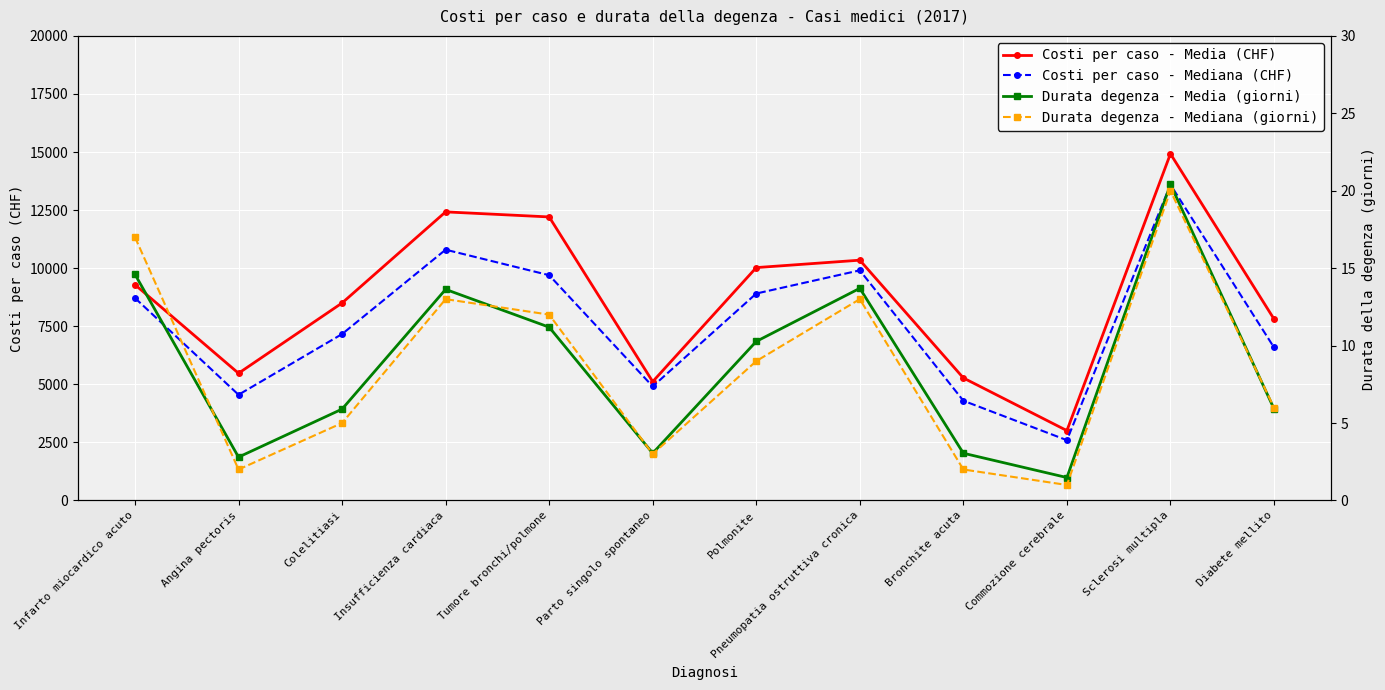

Between Bronchite acuta and Pneumopatia ostruttiva cronica, which is larger?

Pneumopatia ostruttiva cronica